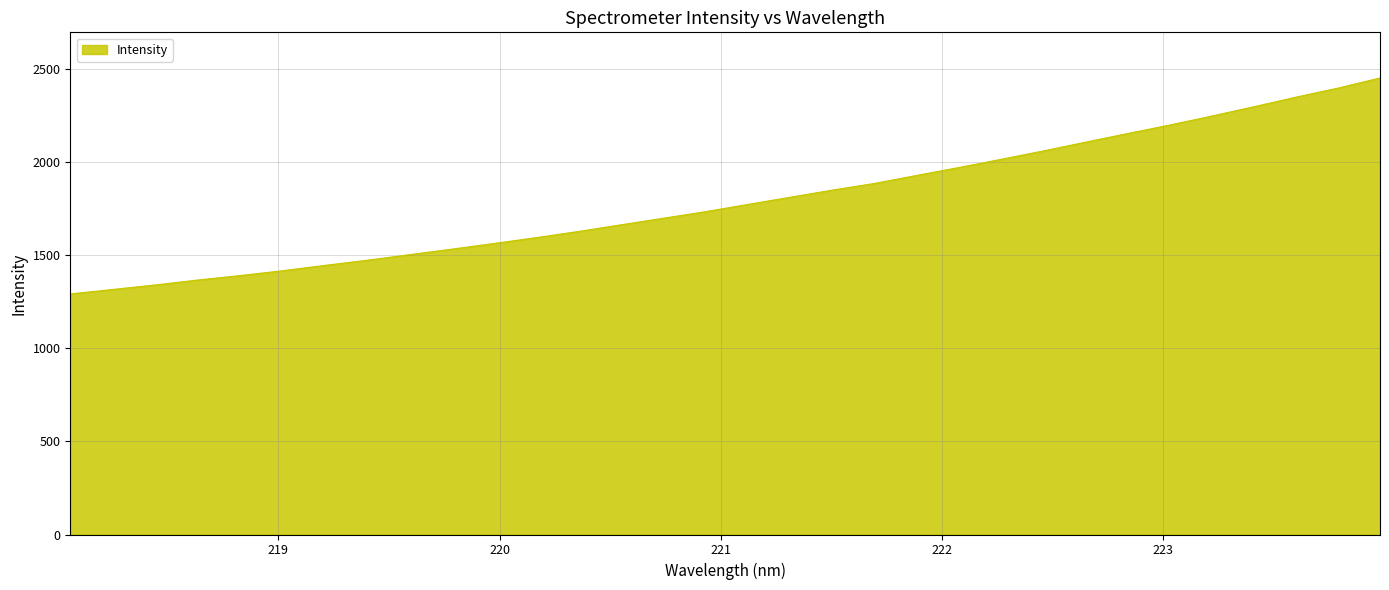

What is the difference between the maximum and minimum values?

1160.7